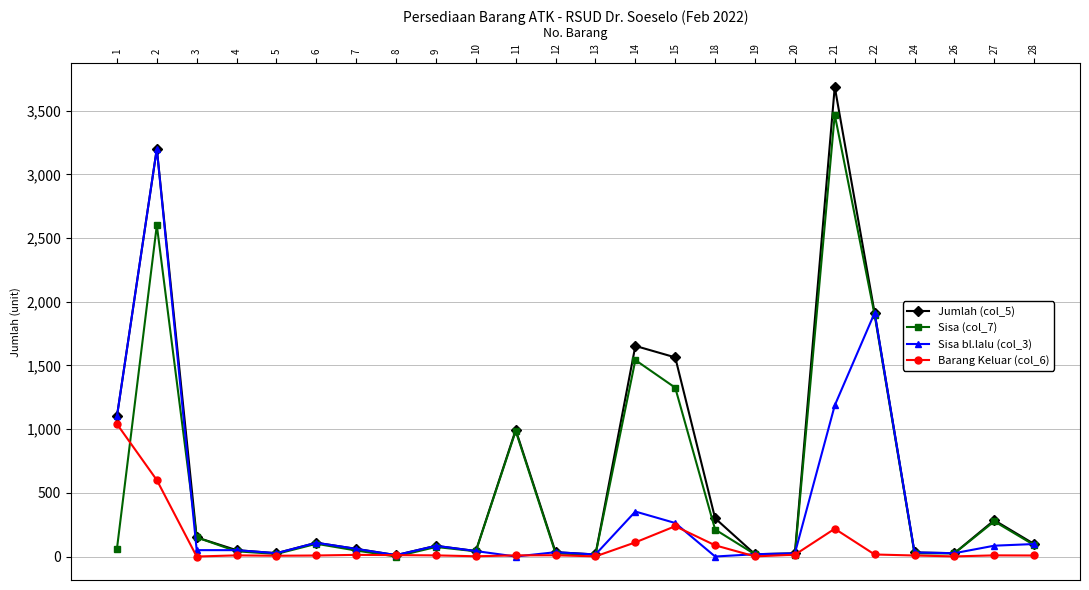

True or false: Sisa bl.lalu (col_3) has more than 2 points higher than both neighbors.

True